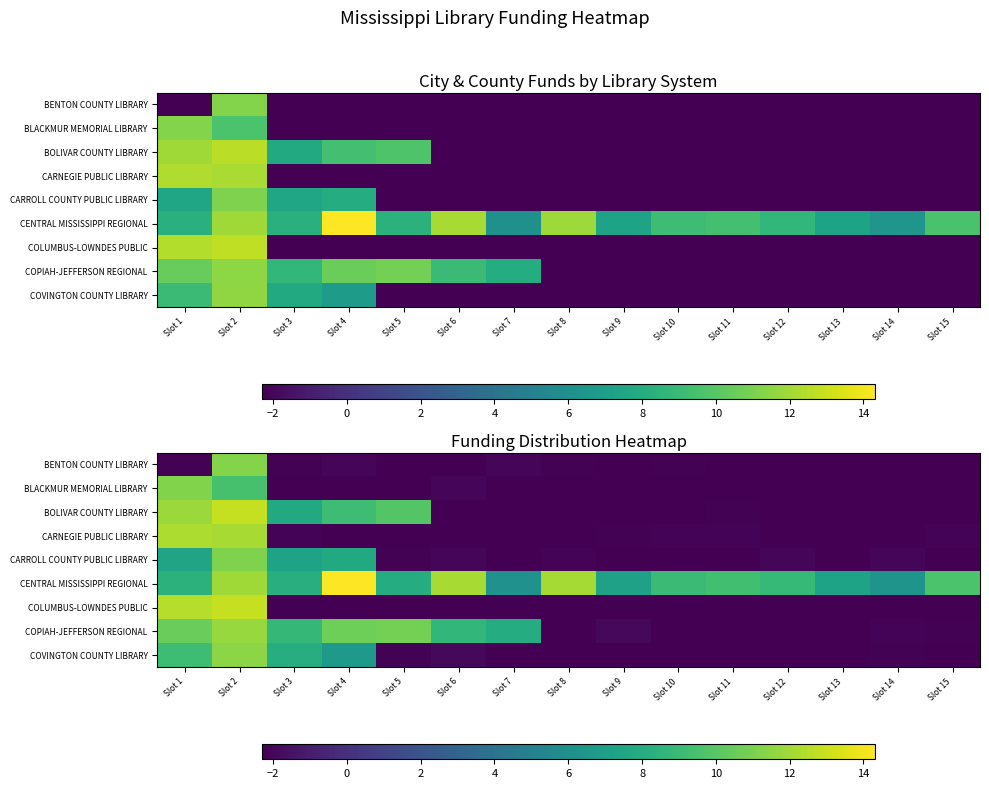

Between Slot 12 and Slot 13, which series saw the biggest shift?

CENTRAL MISSISSIPPI REGIONAL